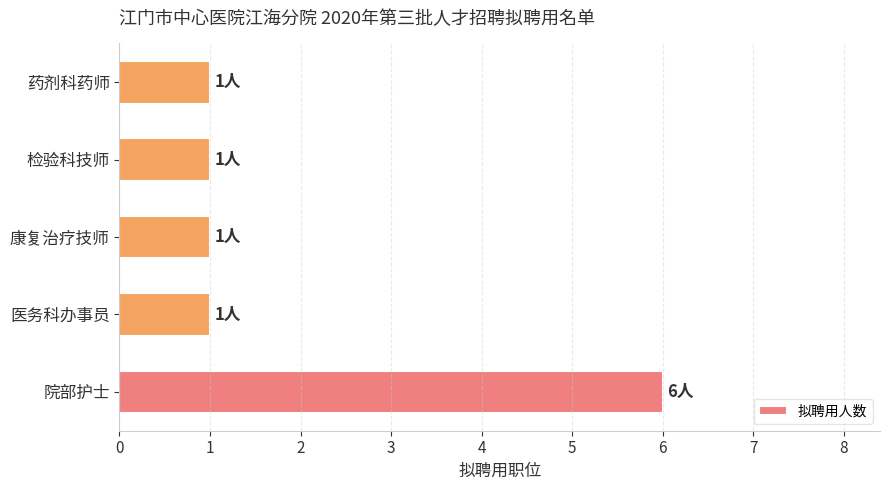

What is the average value?

2